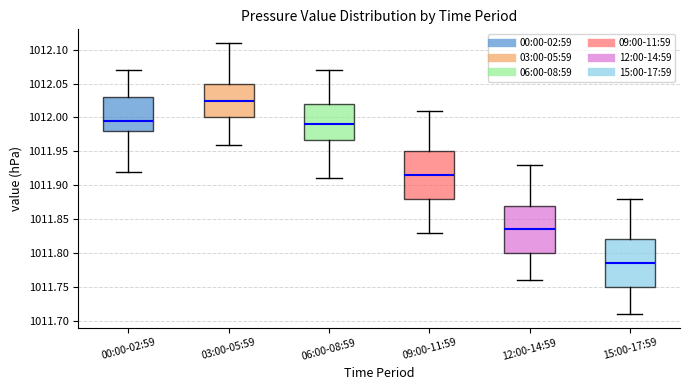

Which box's median line is the highest?

03:00-05:59